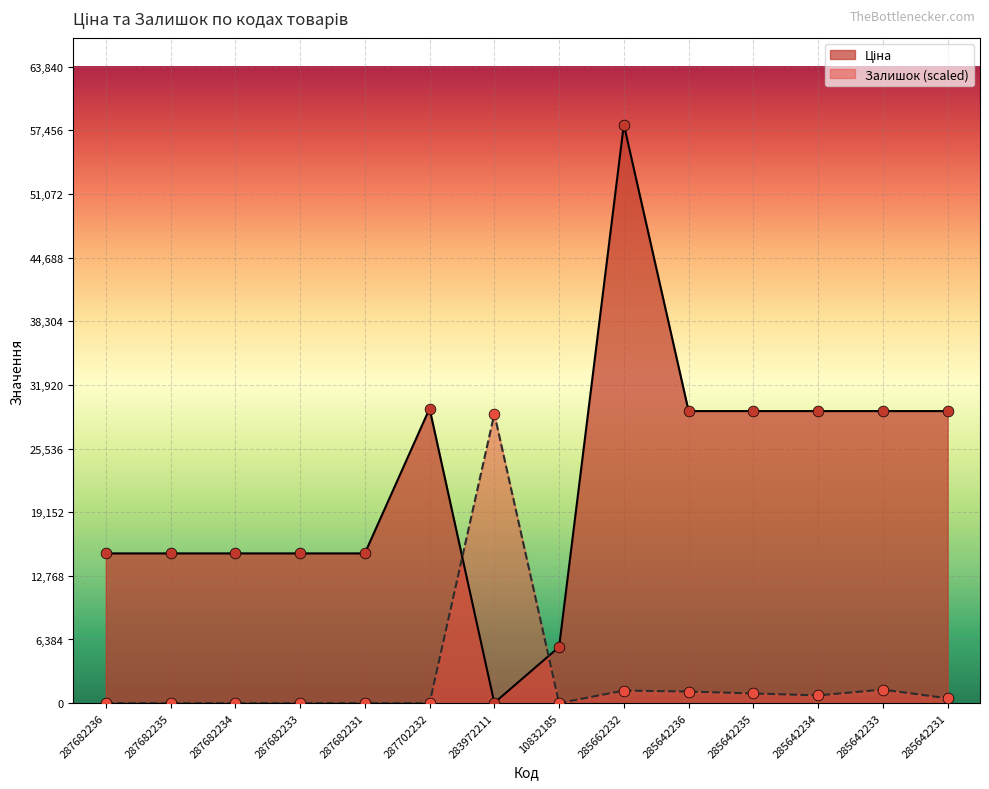

Which series has the largest Y range (max minus min)?

Ціна